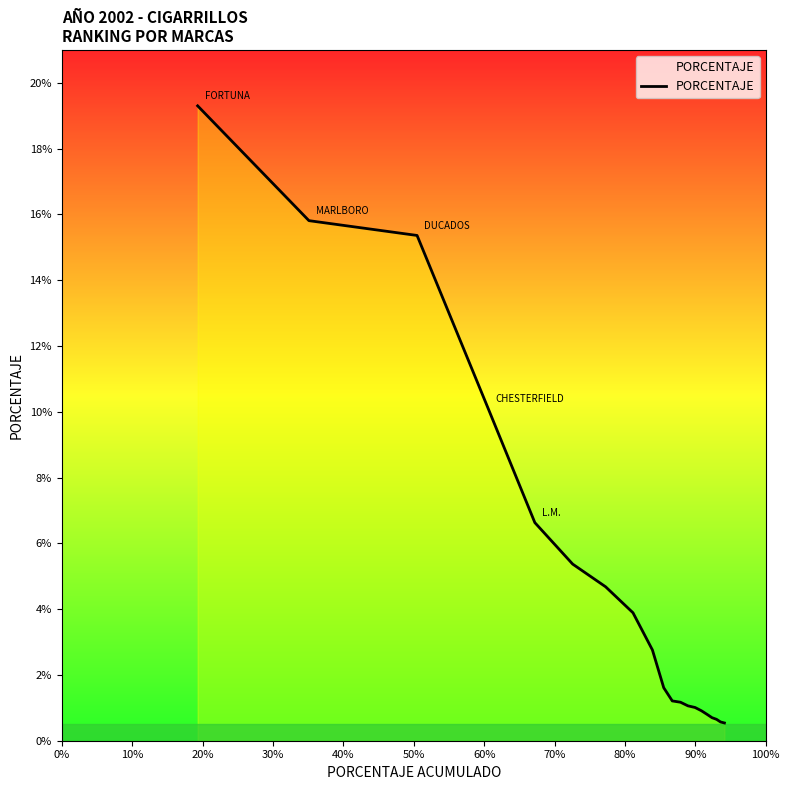

Is this an area chart (filled region under the line)?

Yes